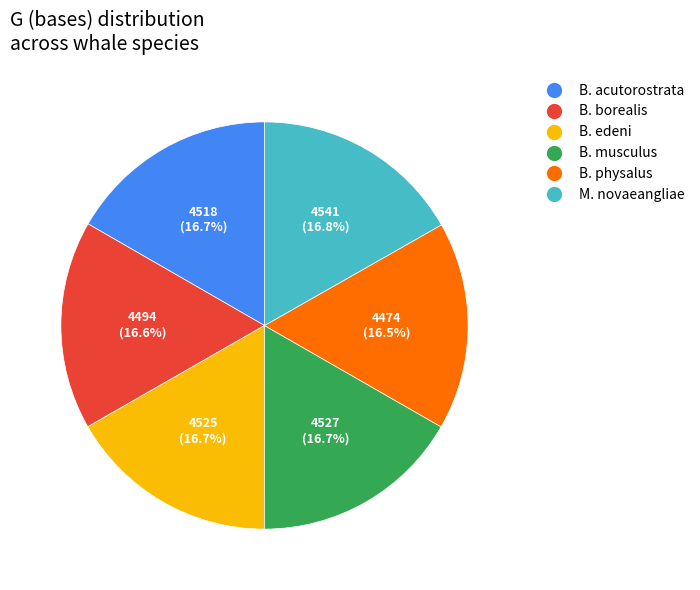

Does any single category account for the majority?

No